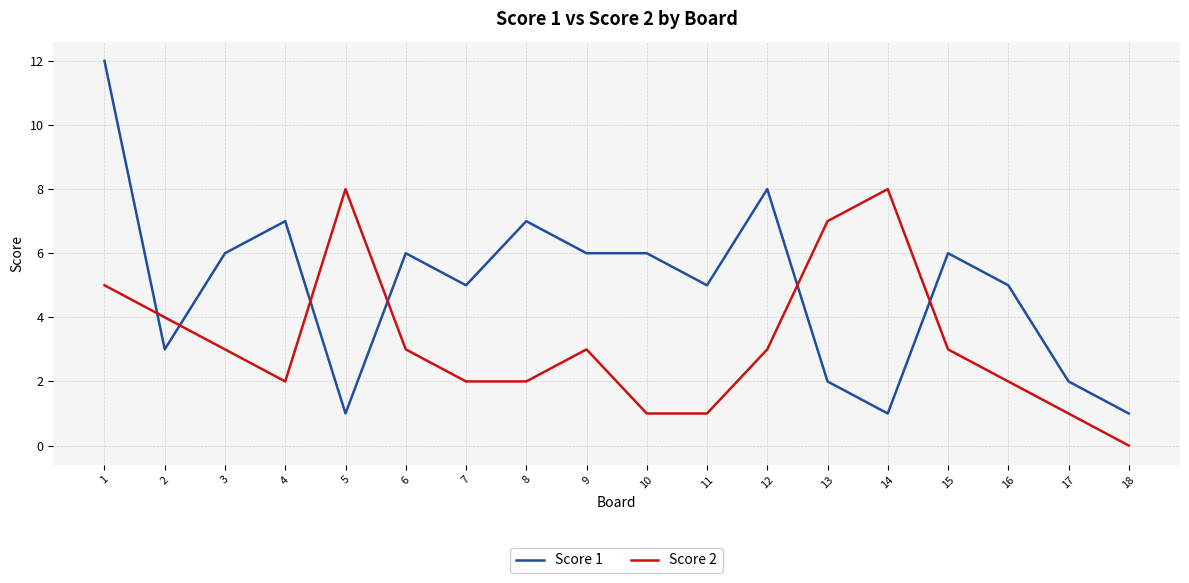

How many lines are shown in the chart?

2